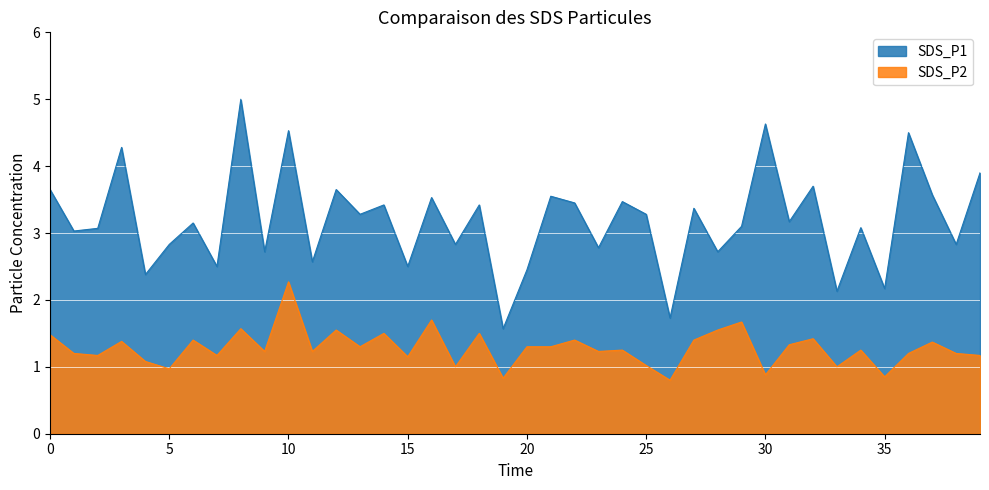

Which series has the largest total across all categories?

SDS_P1